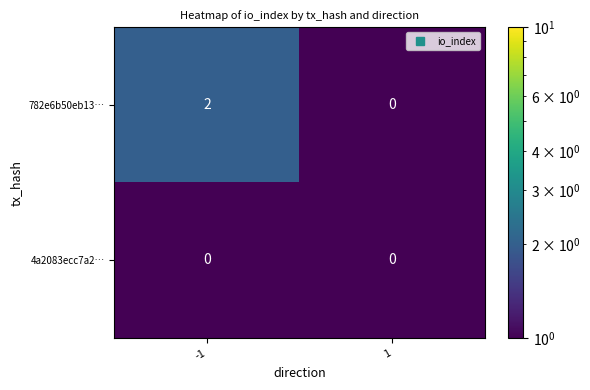

Rank the series by their average value, from highest to lowest.

782e6b50eb13…, 4a2083ecc7a2…